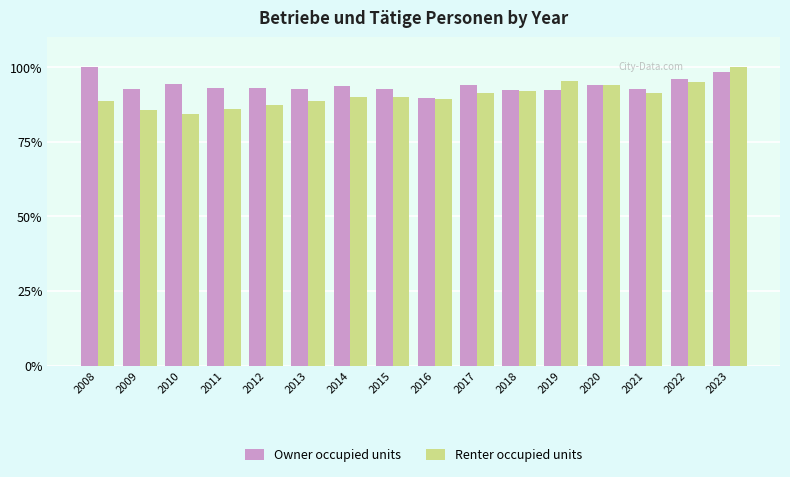

Is it true that Renter occupied units equals 94.2 at 2020?

True